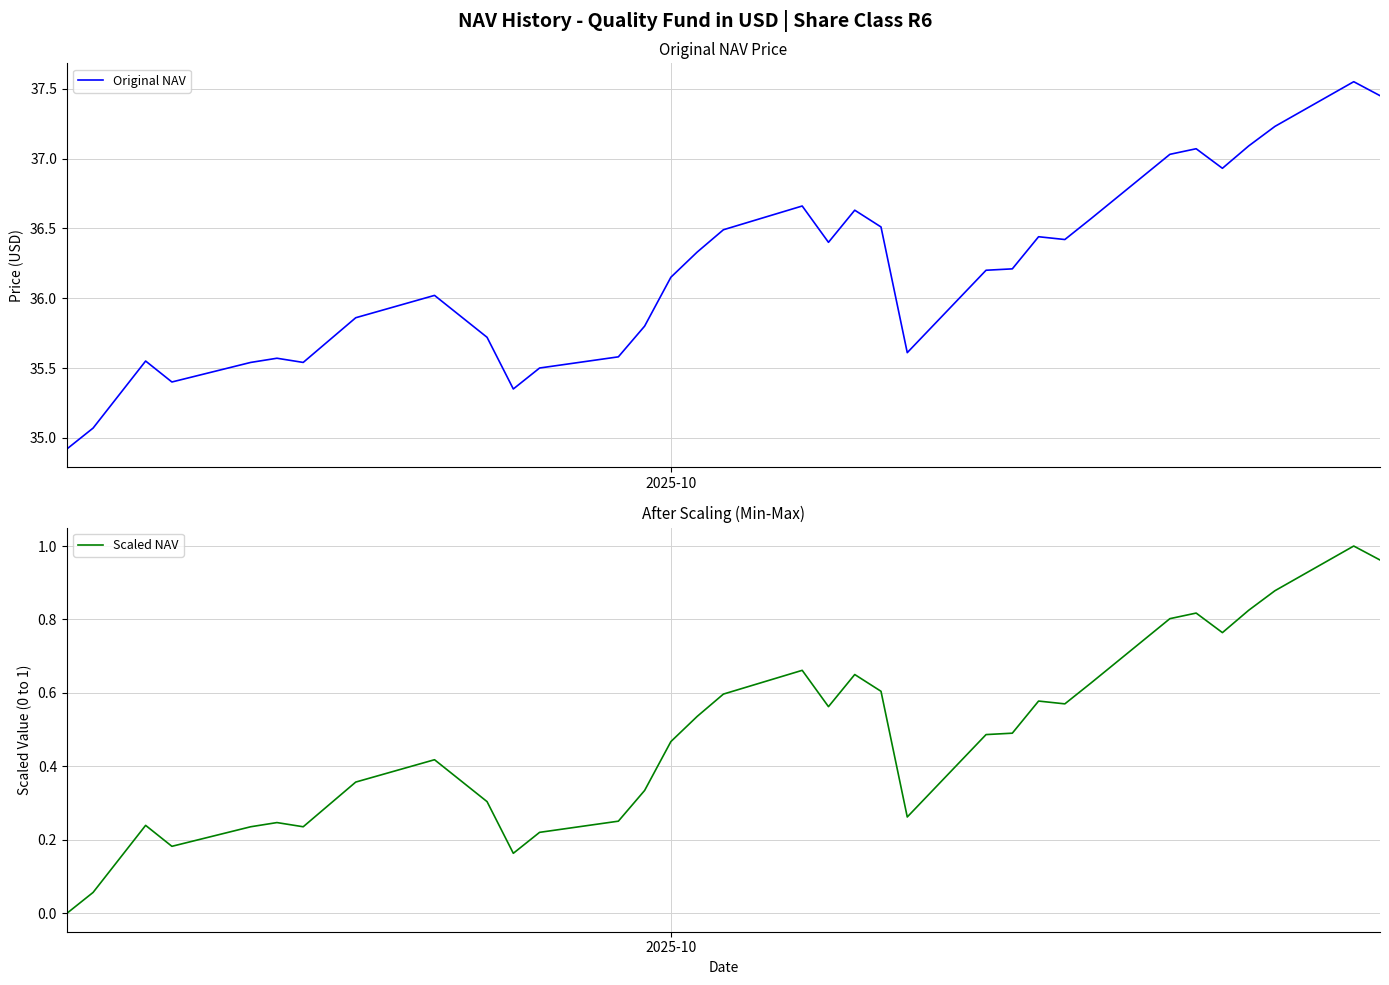

Reading left to right, list all the values displayed in this chart.

Original NAV: 34.9	35.1	35.3	35.5	35.4	35.5	35.6	35.5	35.7	35.9	36.0	35.9	35.7	35.4	35.5	35.6	35.8	36.1	36.3	36.5	36.7	36.4	36.6	36.5	35.6	36.2	36.2	36.4	36.4	36.6	37.0	37.1	36.9	37.1	37.2	37.5	37.5
Scaled NAV: 0.0	0.1	0.1	0.2	0.2	0.2	0.2	0.2	0.3	0.4	0.4	0.4	0.3	0.2	0.2	0.3	0.3	0.5	0.5	0.6	0.7	0.6	0.7	0.6	0.3	0.5	0.5	0.6	0.6	0.6	0.8	0.8	0.8	0.8	0.9	1.0	1.0